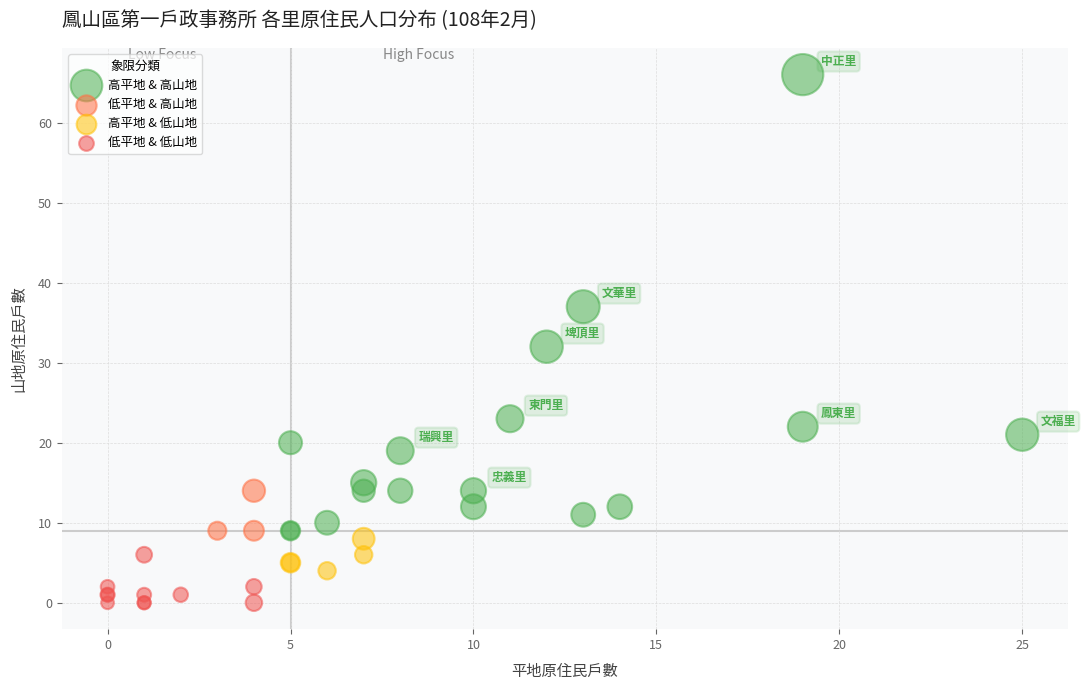

Which series reaches the maximum Y coordinate?

高平地 & 高山地